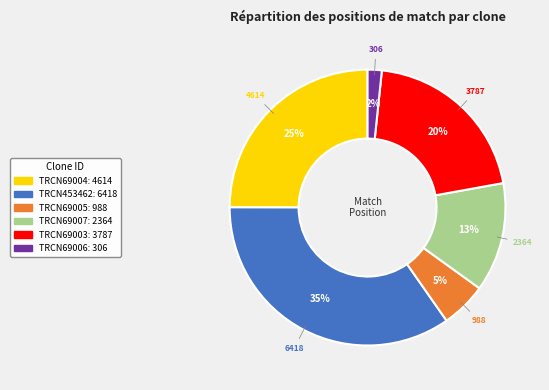

To the nearest percent, what is the difference between the largest and smallest slice percentages?

33%